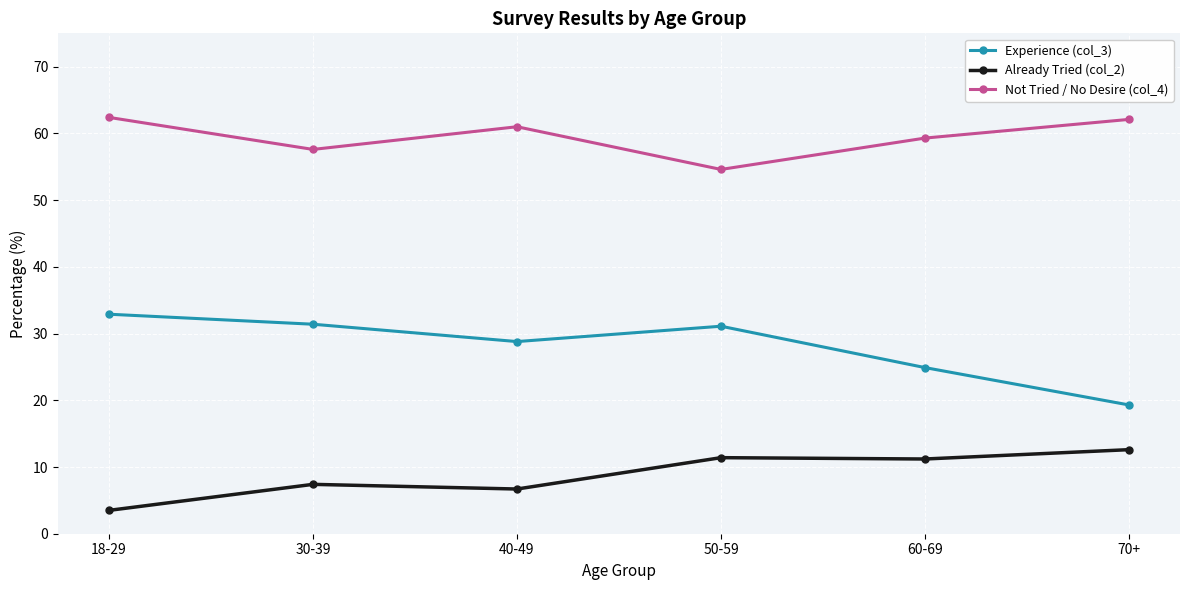

Rank the series by their average value, from lowest to highest.

Already Tried (col_2), Experience (col_3), Not Tried / No Desire (col_4)